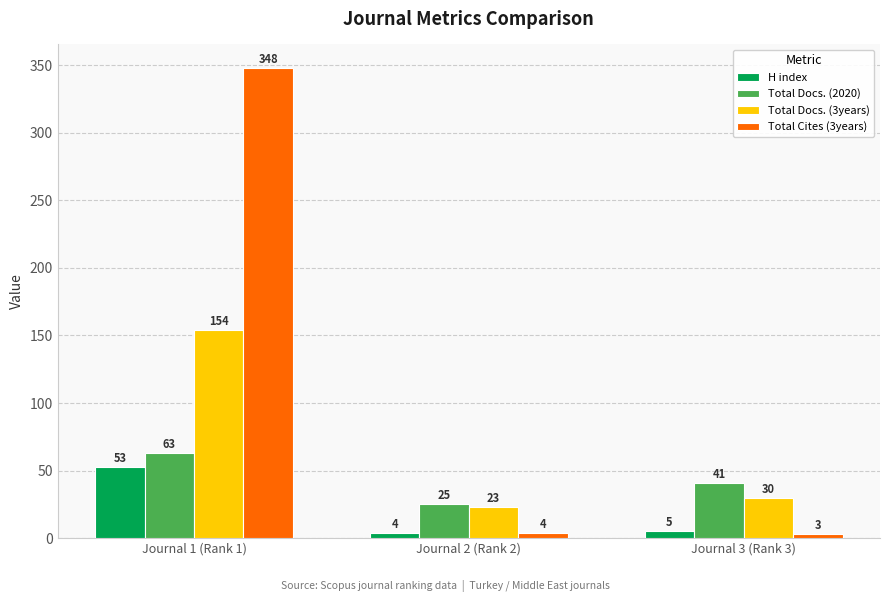

Reading left to right, transcribe all the data shown in this chart.

H index: 53	4	5
Total Docs. (2020): 63	25	41
Total Docs. (3years): 154	23	30
Total Cites (3years): 348	4	3